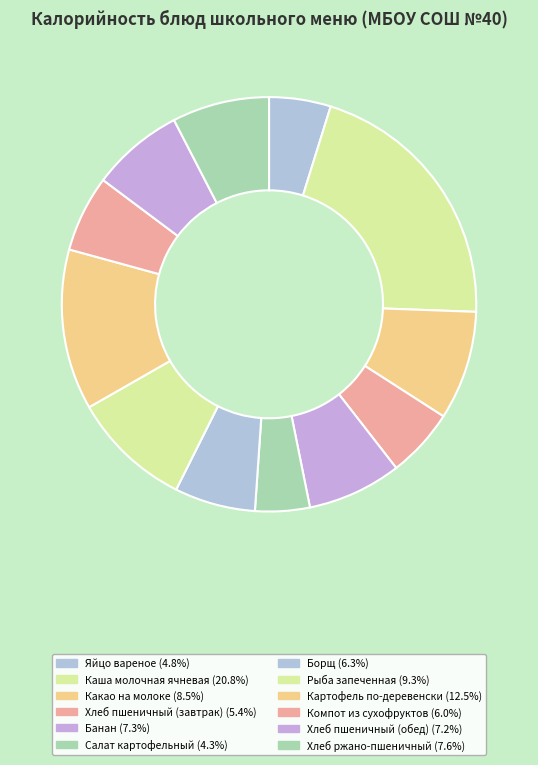

Which slice is the smallest?

Салат картофельный